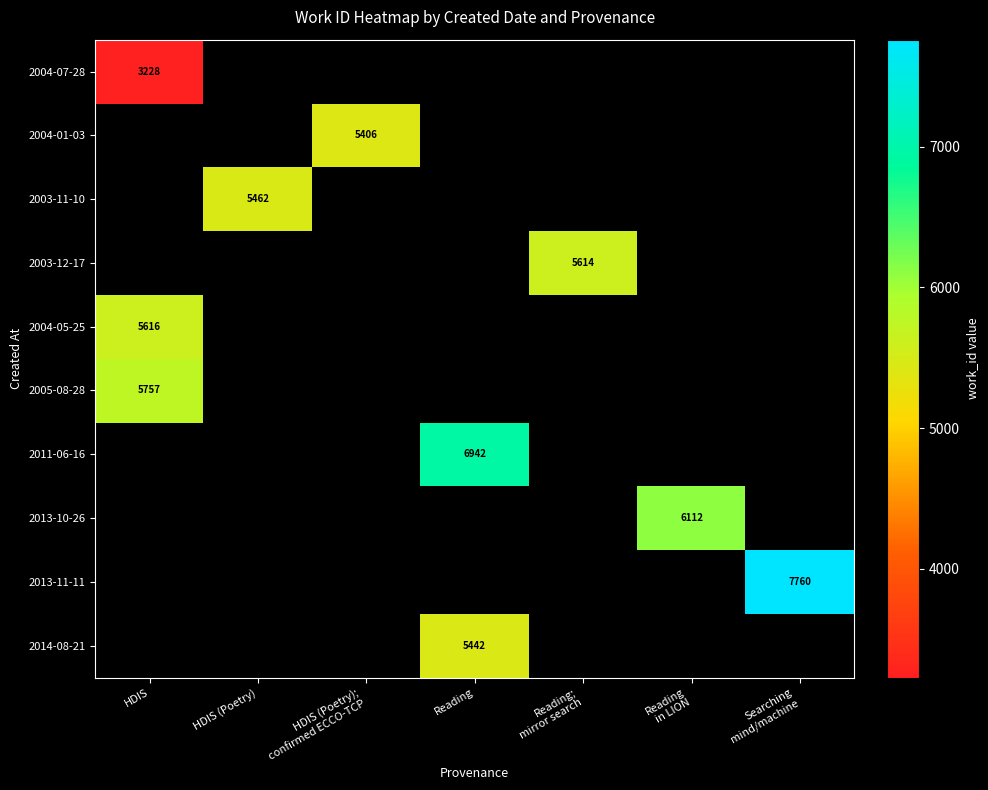

At which label does 2005-08-28 reach its minimum?

HDIS